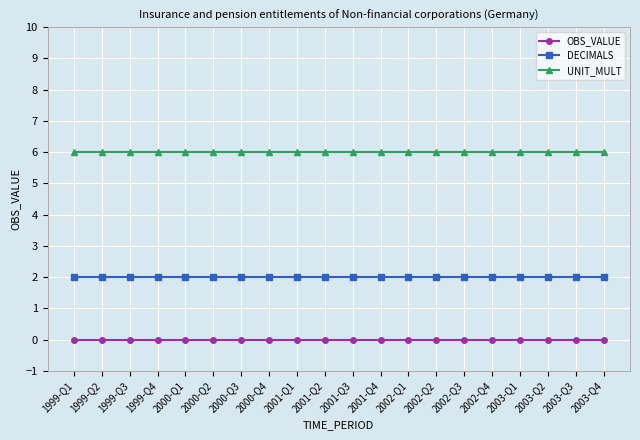

Count the number of categories in the chart.

20